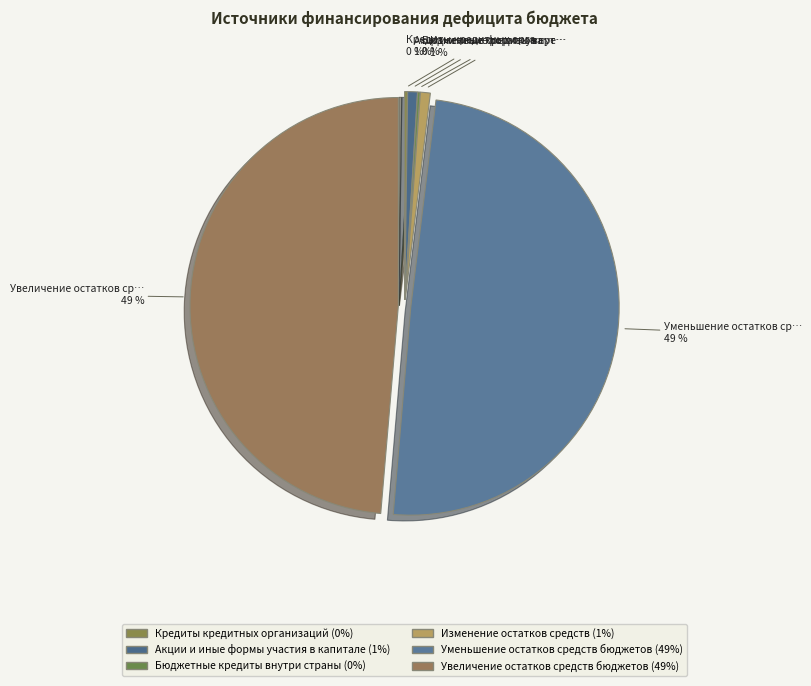

What is the total percentage of Кредиты кредитных организаций and Акции и иные формы участия в капитале?

1.0%